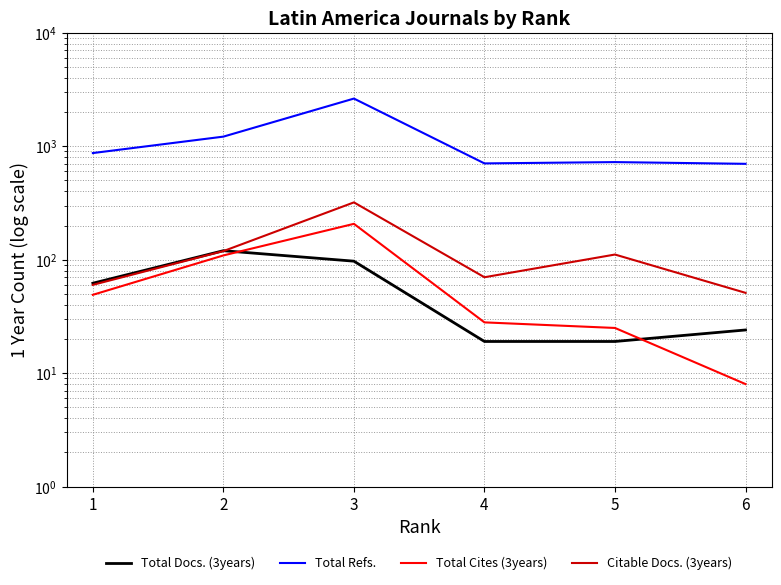

What is the difference between the Total Docs. (3years) values at 5 and 3?

78